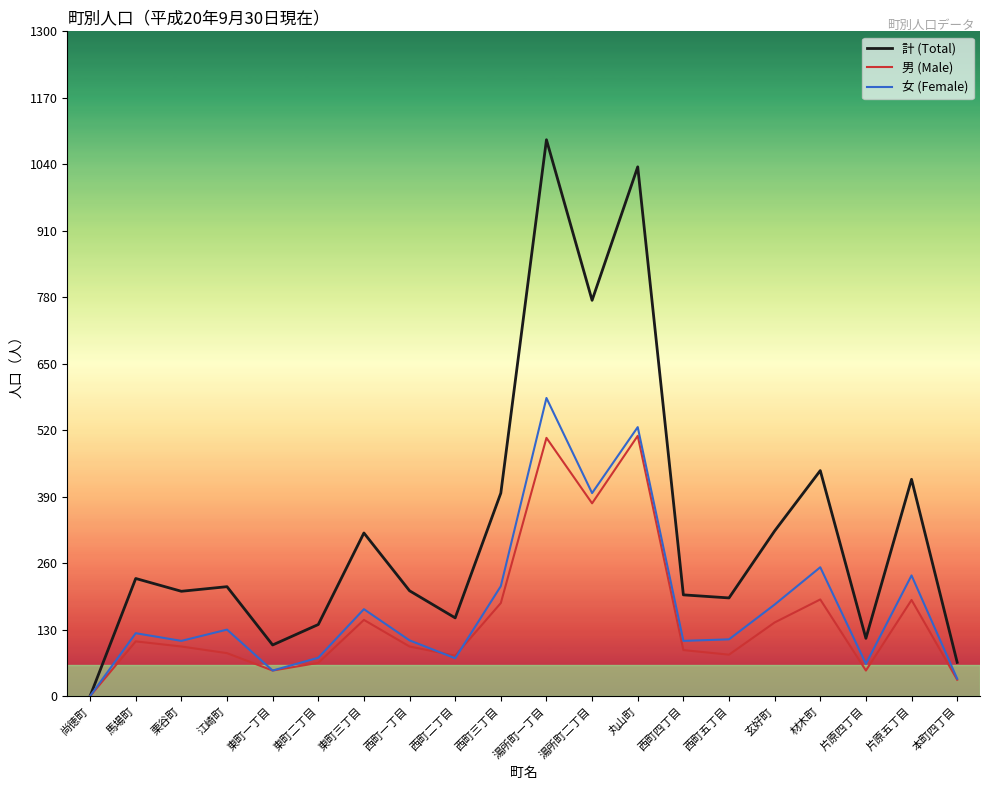

What is the sum of all 男 (Male) values?

3075